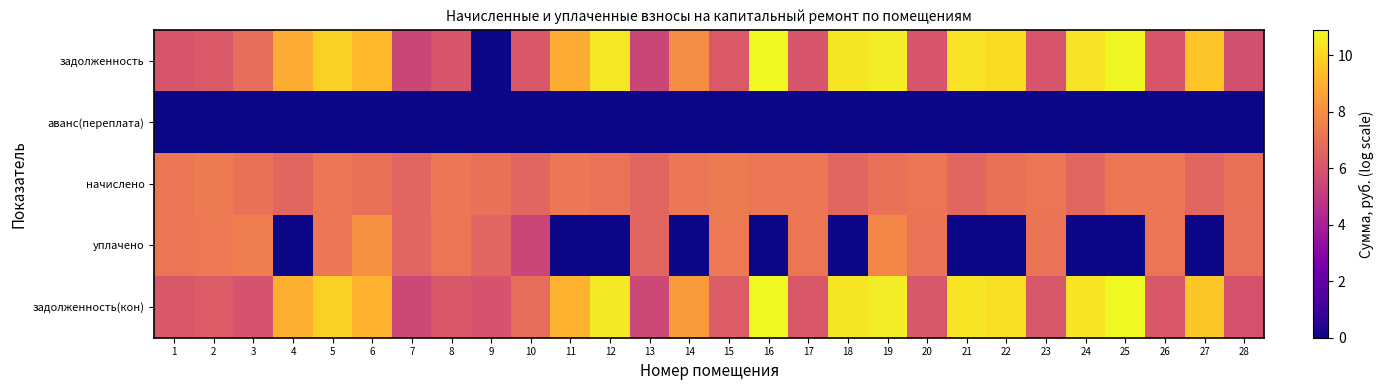

At 28, list the series in order from largest to smallest.

начислено, уплачено, задолженность(кон), задолженность, аванс(переплата)